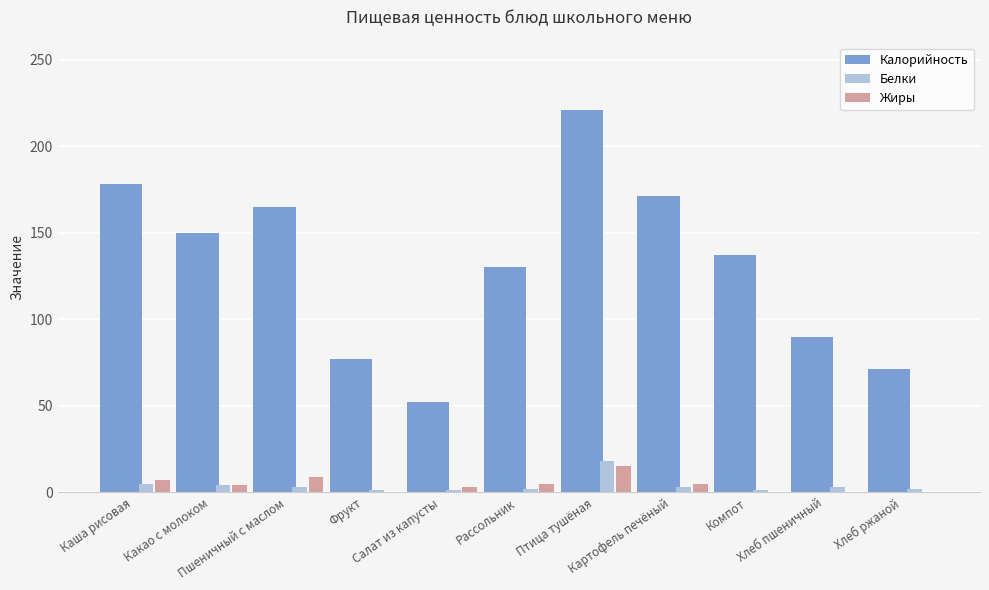

What is the greatest value displayed?

221